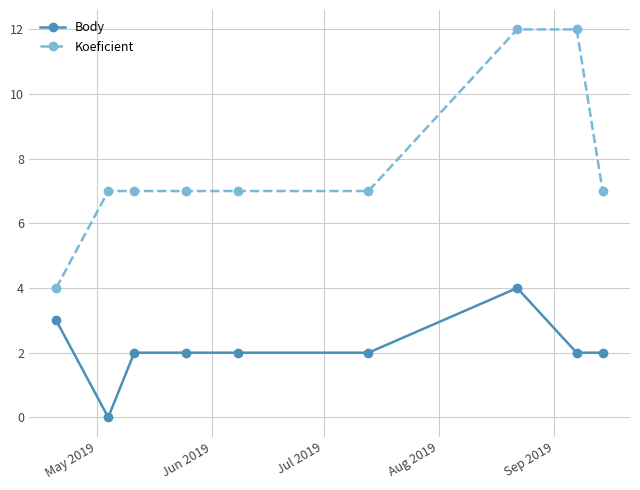

Count the number of data series in this chart.

2